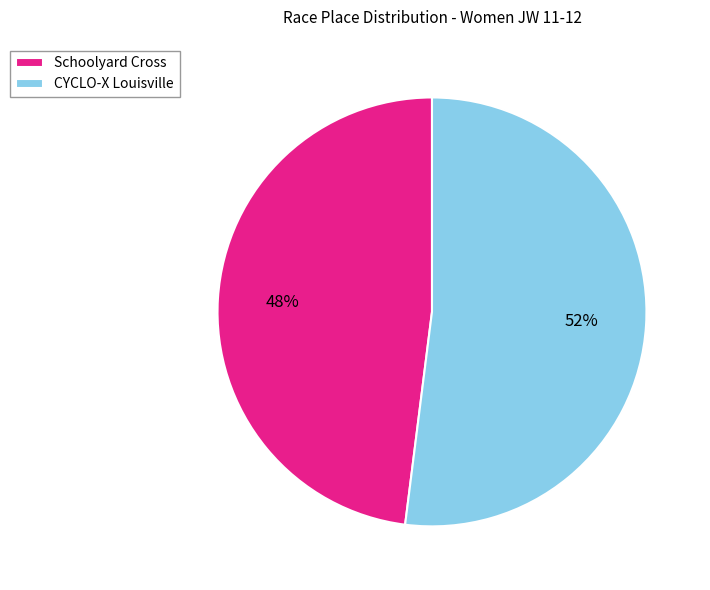

Does CYCLO-X Louisville account for over 50% of the chart?

Yes